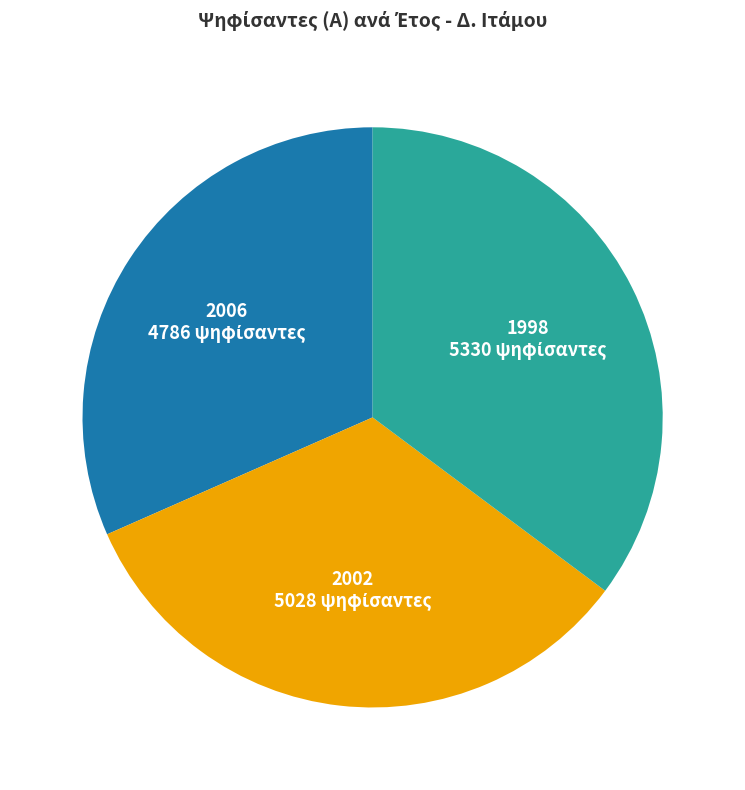

Is there any slice that represents more than half of the pie?

No